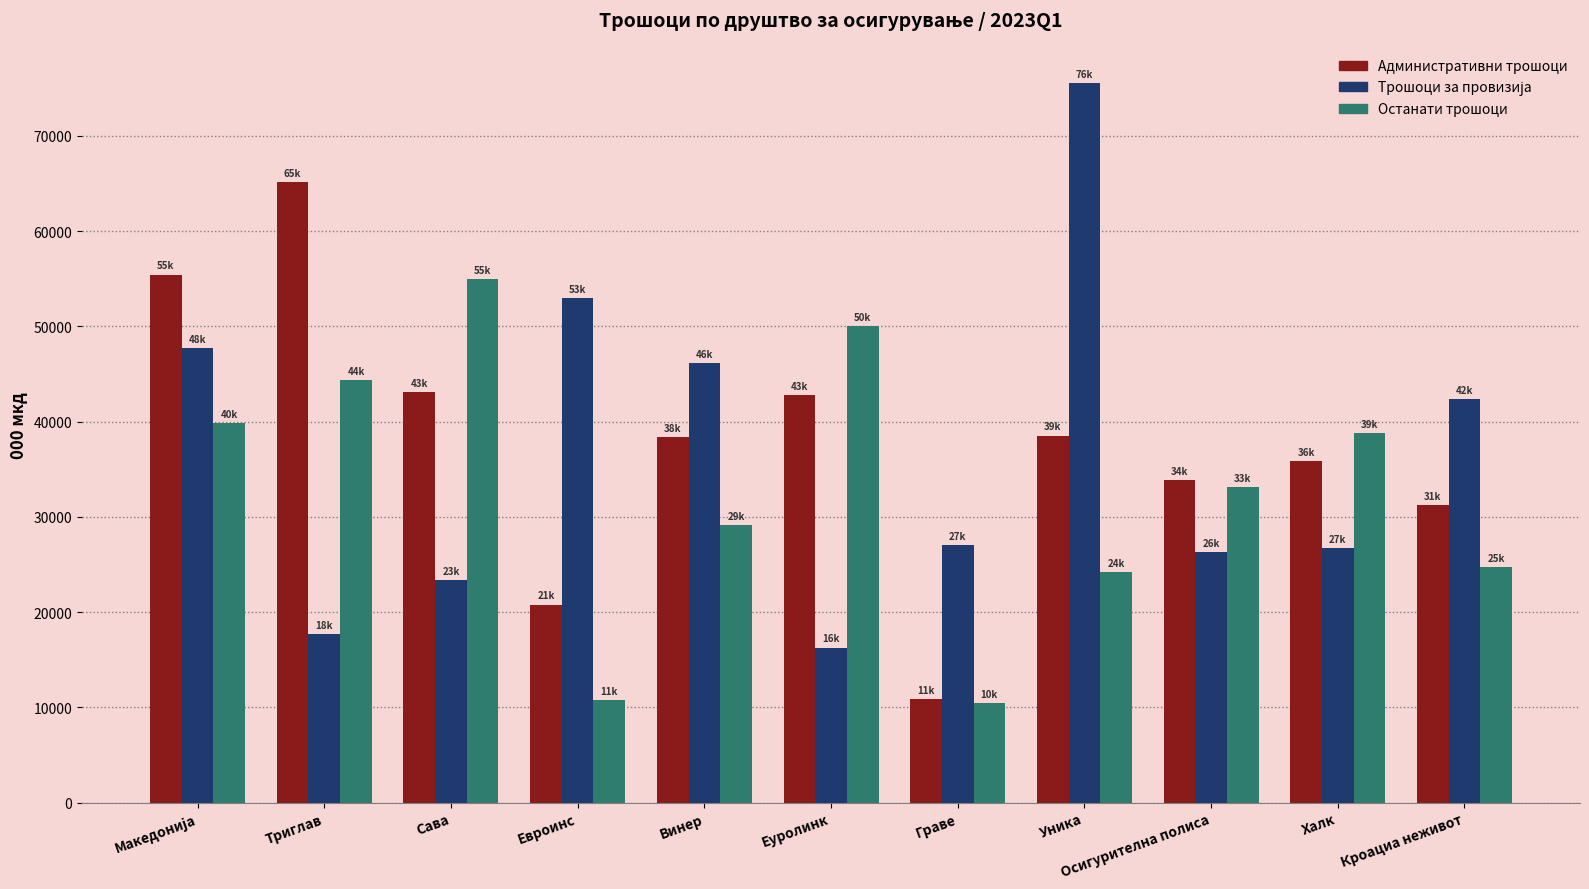

What is the sum of the Останати трошоци values at Евроинс and Винер?

39863.6